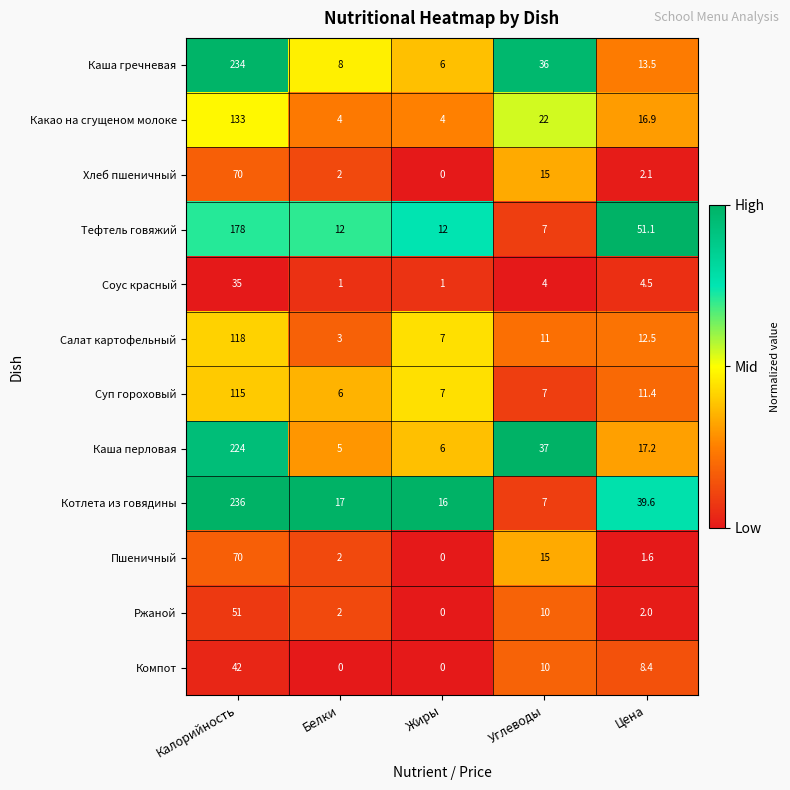

How many categories are shown in the chart?

5